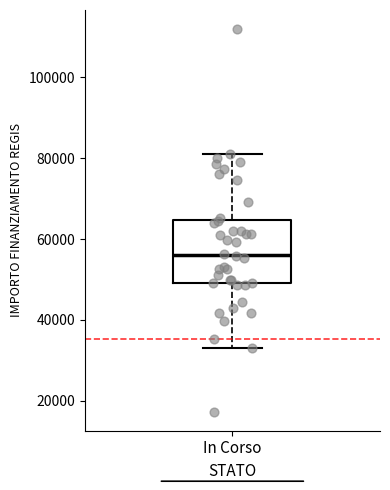

Read this box plot against the y-axis: the position of the median line, the range covered by the box, and the ends of both whiskers. The values are not printed on the chart, so give them approximately, as read against the axis.

median 56000, box 50000 to 64000, whiskers 32000 to 80000